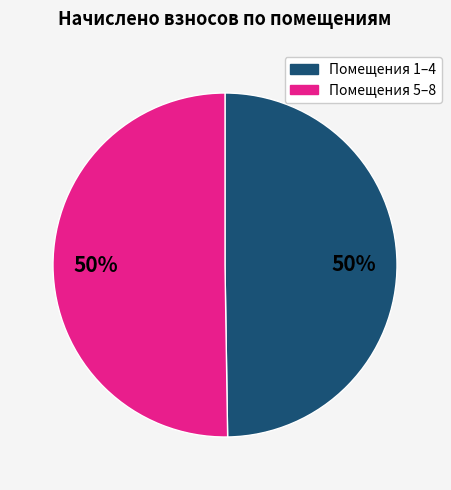

To the nearest percent, what is the average slice percentage?

50%